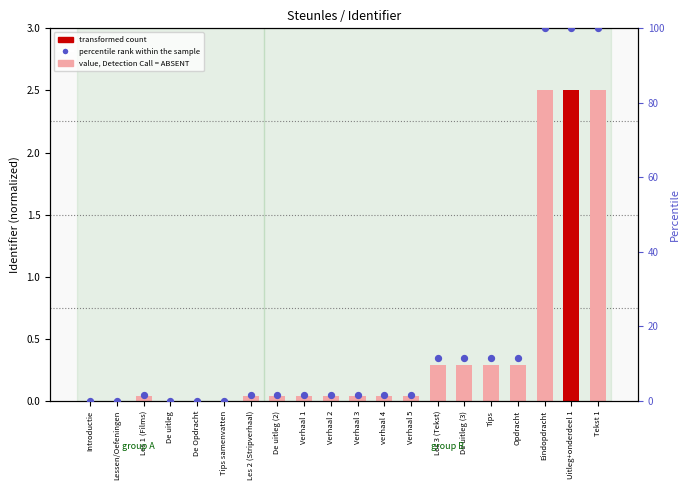

At how many categories does at least one series exceed 14?

3